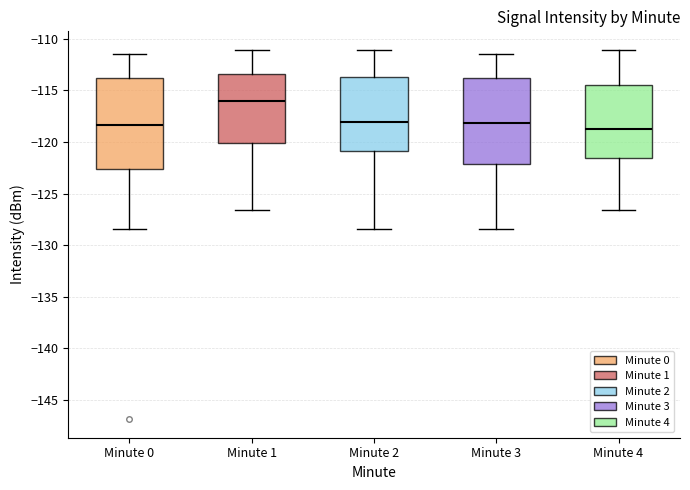

Where is the lower edge of the box for Minute 4 on the y-axis? The values are not printed on the chart, so give them approximately, as read against the axis.

-121.5